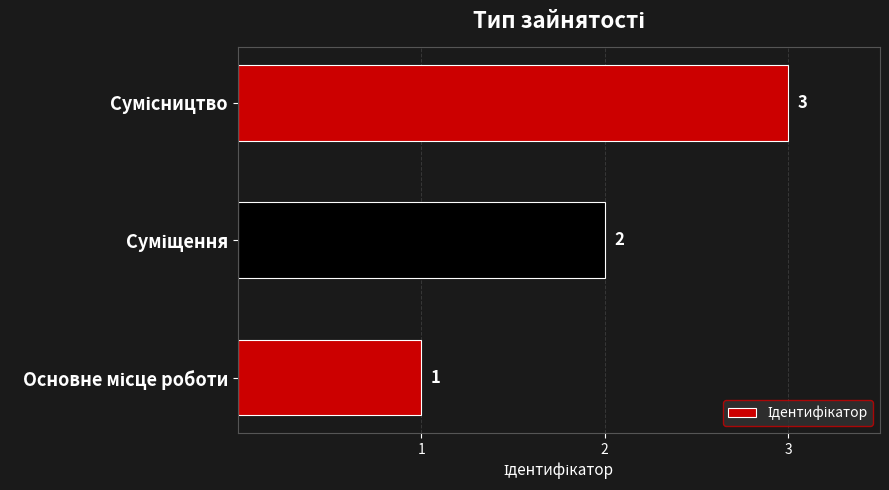

What is the difference between the maximum and minimum values?

2